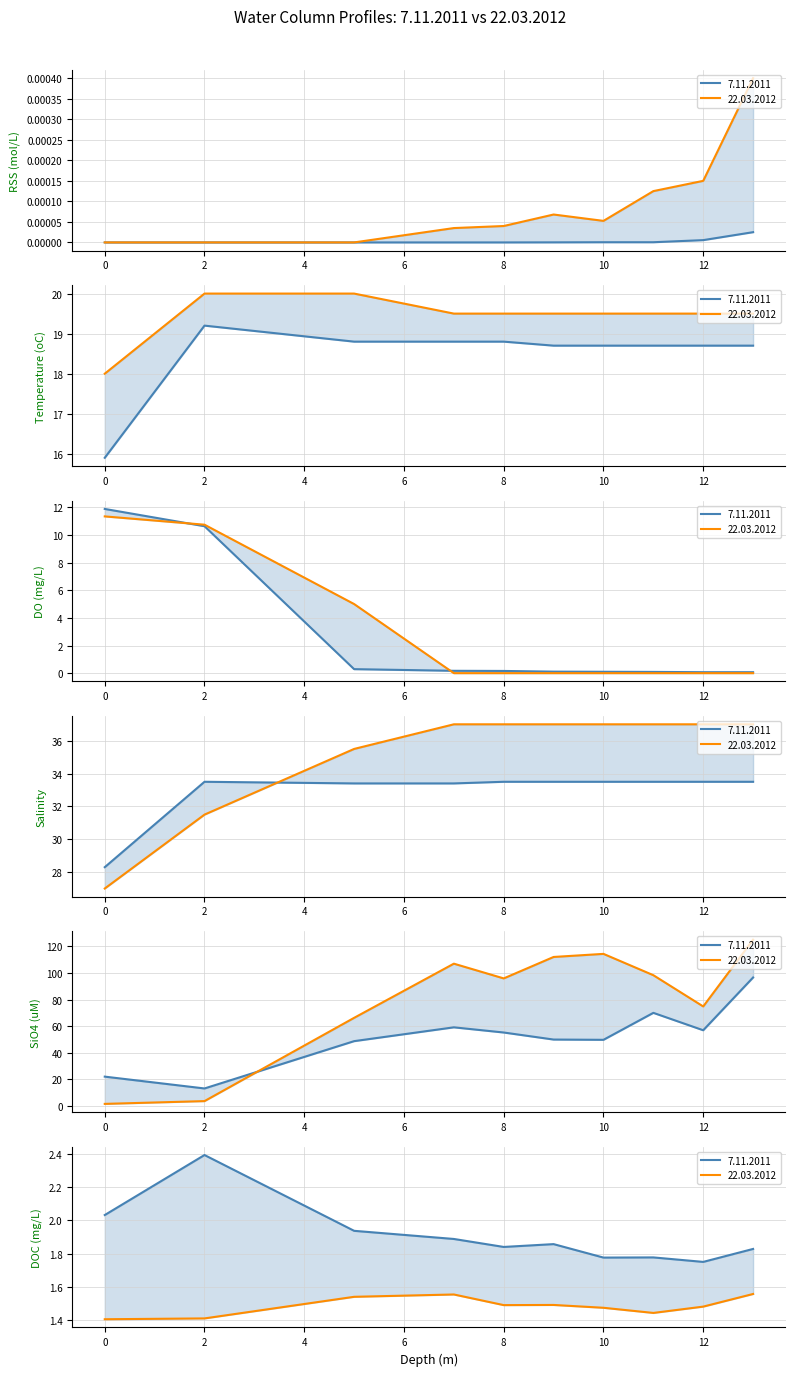

What is the value of the Salinity point at the 8th from the left?

33.5